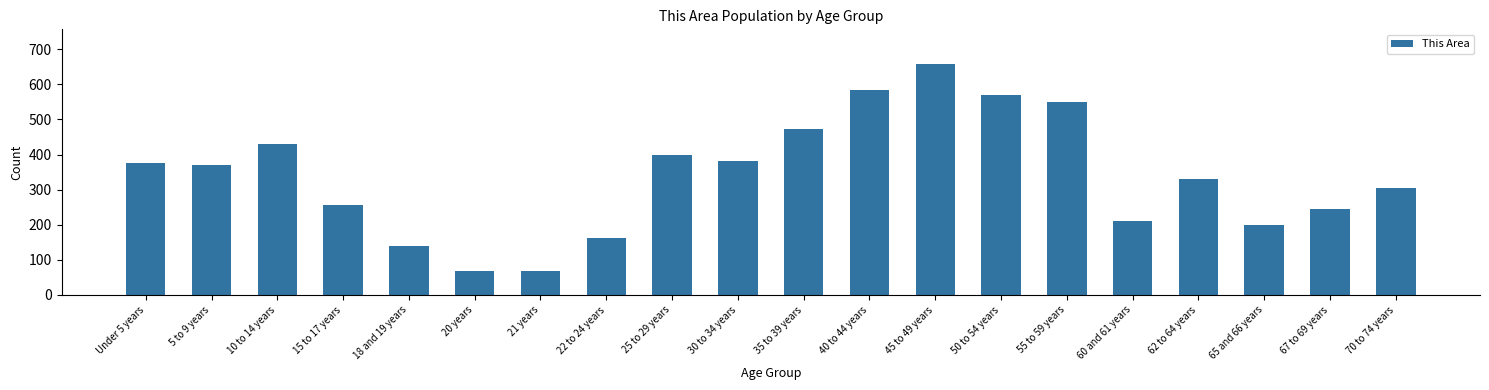

What is the value of the 17th bar from the left?

331